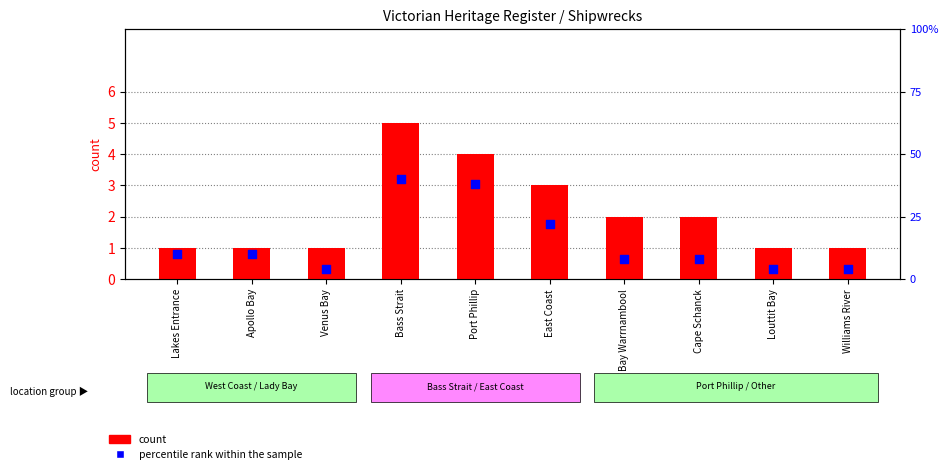

At which category is the sum across all series the highest?

Bass Strait